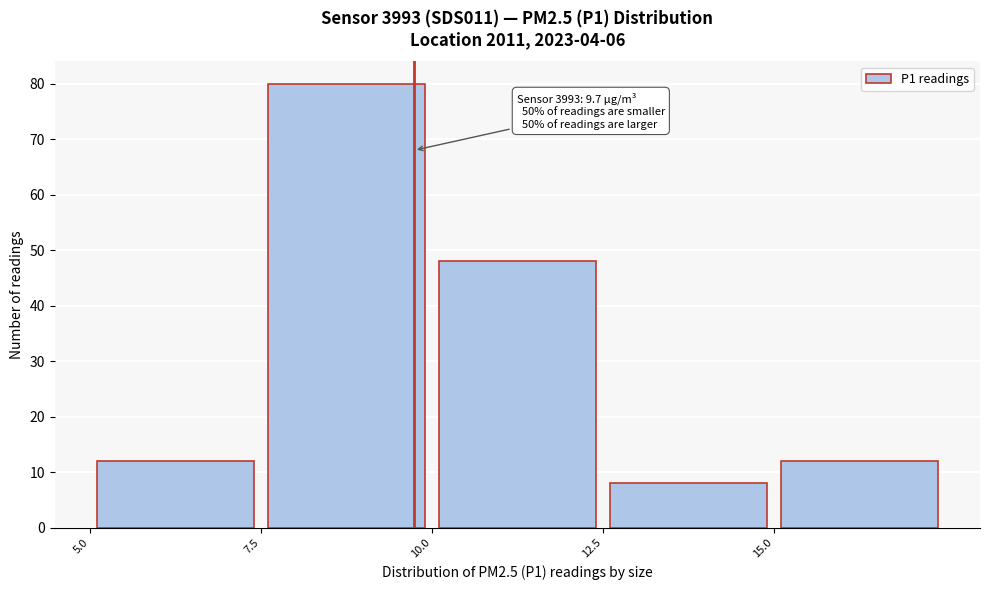

Which range on the x-axis has the tallest bar?

7.5 to 10.0